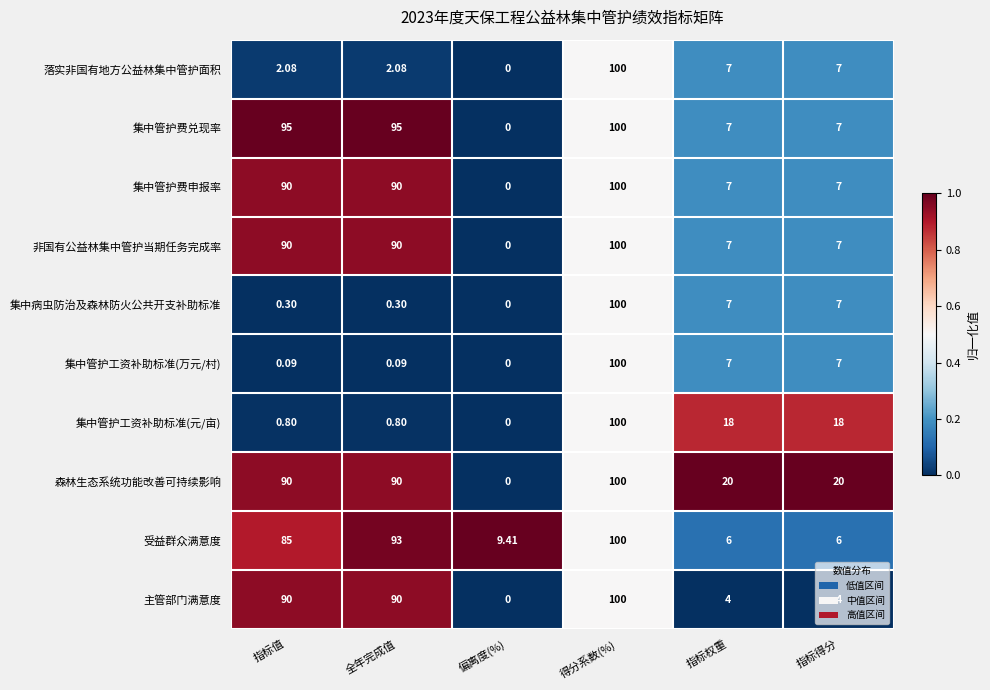

Which label corresponds to the largest value in the chart?

得分系数(%)